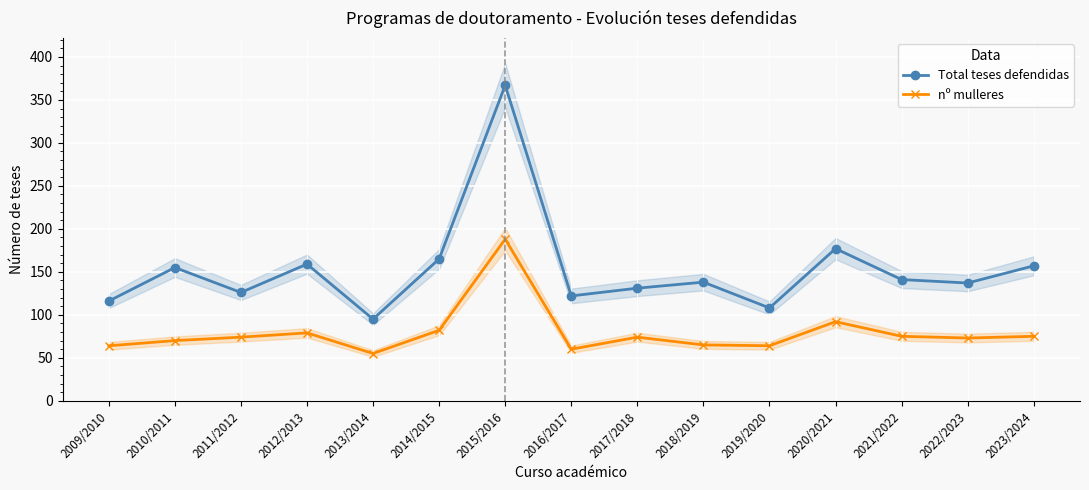

At 2021/2022, list the series in order from largest to smallest.

Total teses defendidas, nº mulleres